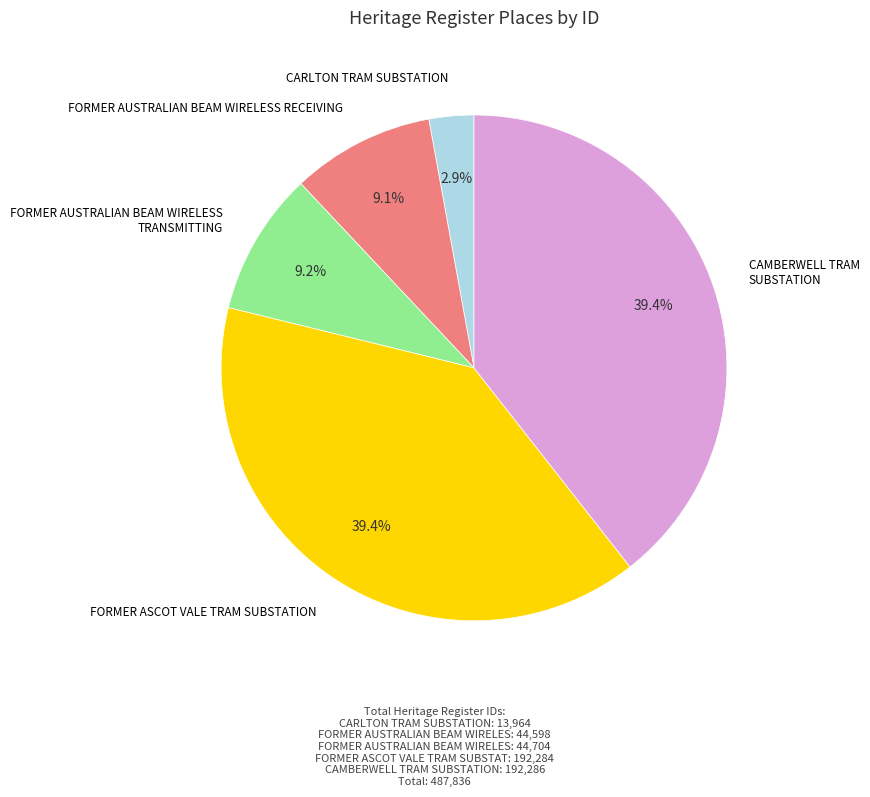

Does any single category account for the majority?

No